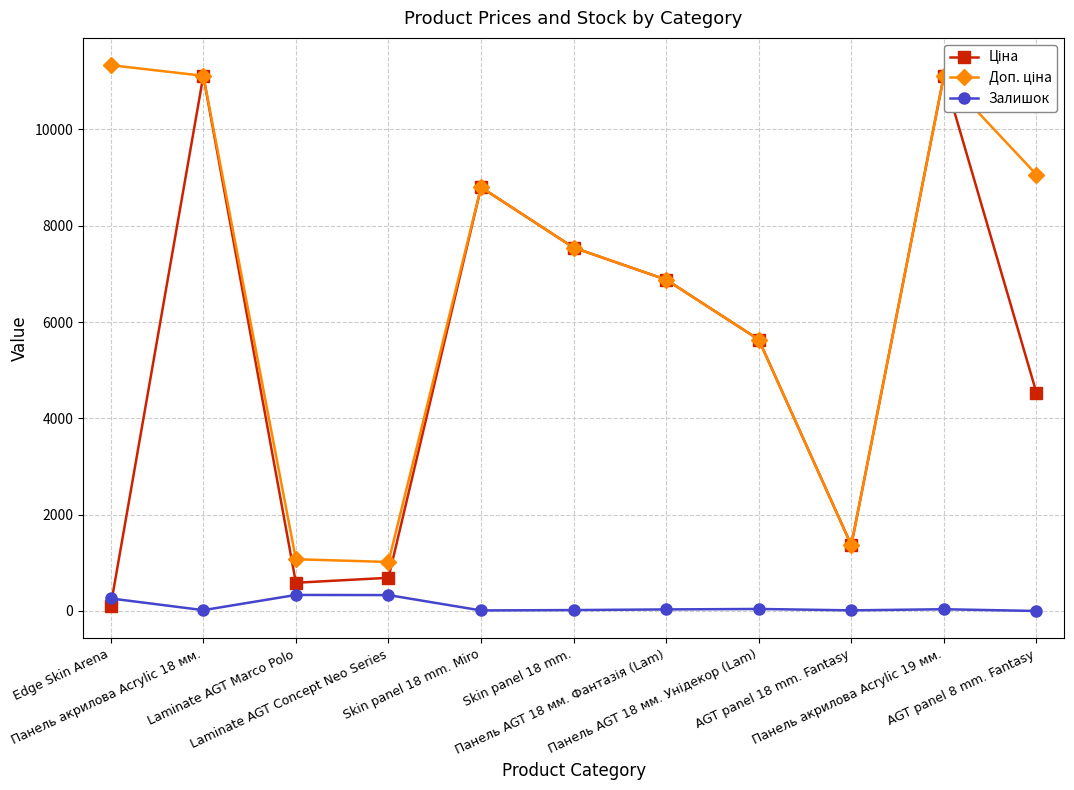

List the series in order of their overall mean, lowest first.

Залишок, Ціна, Доп. ціна